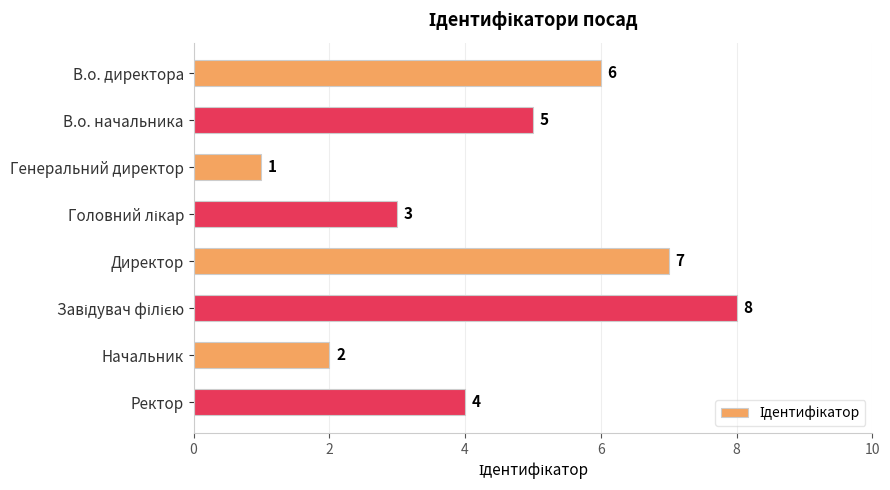

The value at Директор is 2. True or false?

False